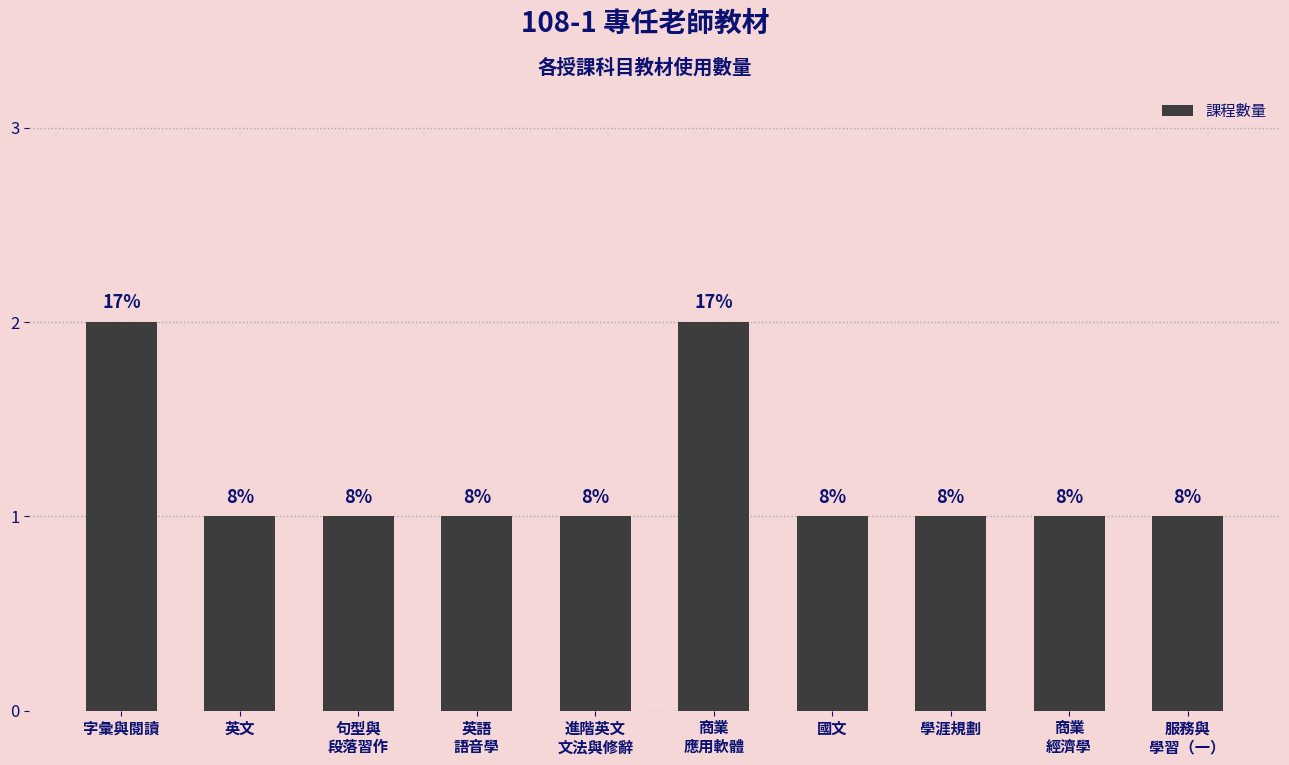

How many bars are there in total?

10